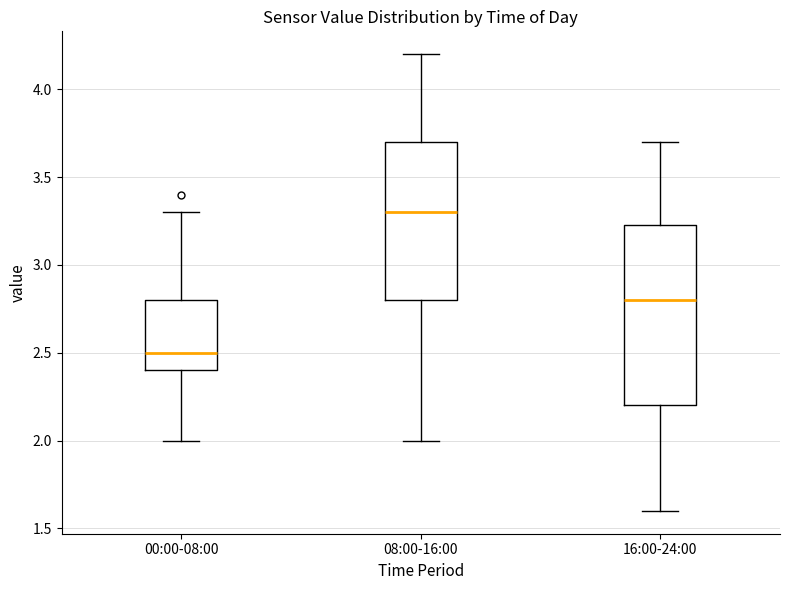

Reading left to right, read every box against the y-axis: the position of its median line, the range the box covers, and the ends of its whiskers. The values are not printed on the chart, so give them approximately, as read against the axis.

00:00-08:00: median 2.50, box 2.40 to 2.80, whiskers 2.00 to 3.30
08:00-16:00: median 3.30, box 2.80 to 3.70, whiskers 2.00 to 4.20
16:00-24:00: median 2.80, box 2.20 to 3.25, whiskers 1.60 to 3.70